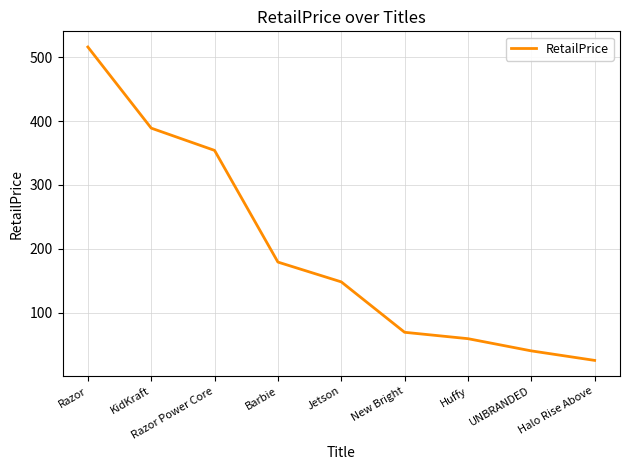

Is it true that the value at Razor Power Core is 481.0?

False